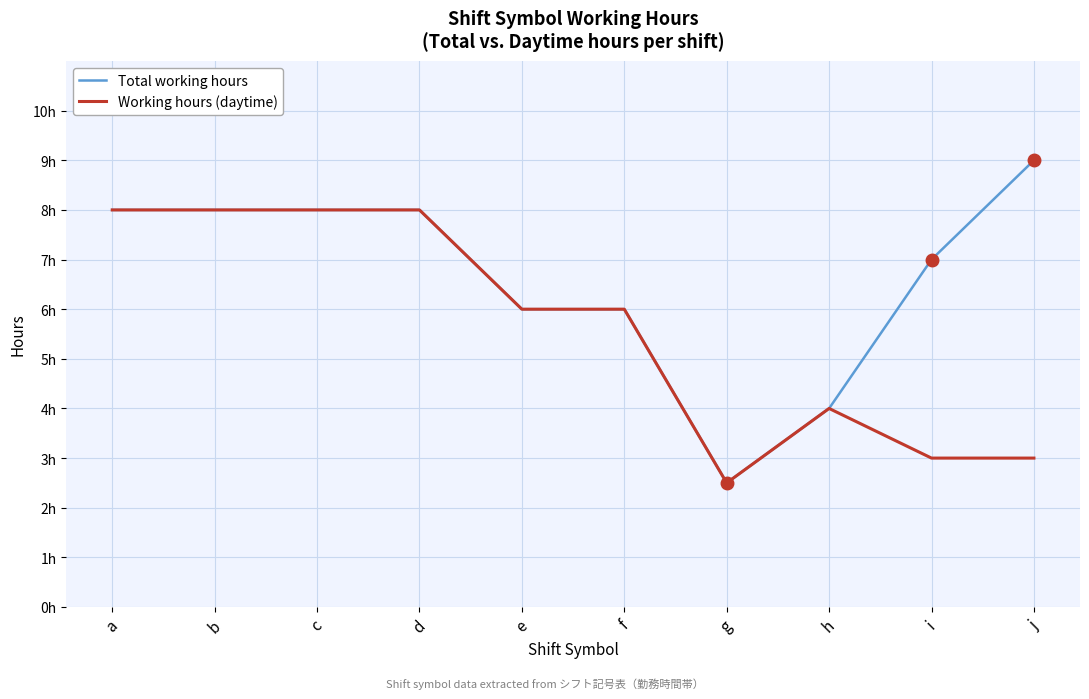

What is the average value of the Total working hours series?

6.7